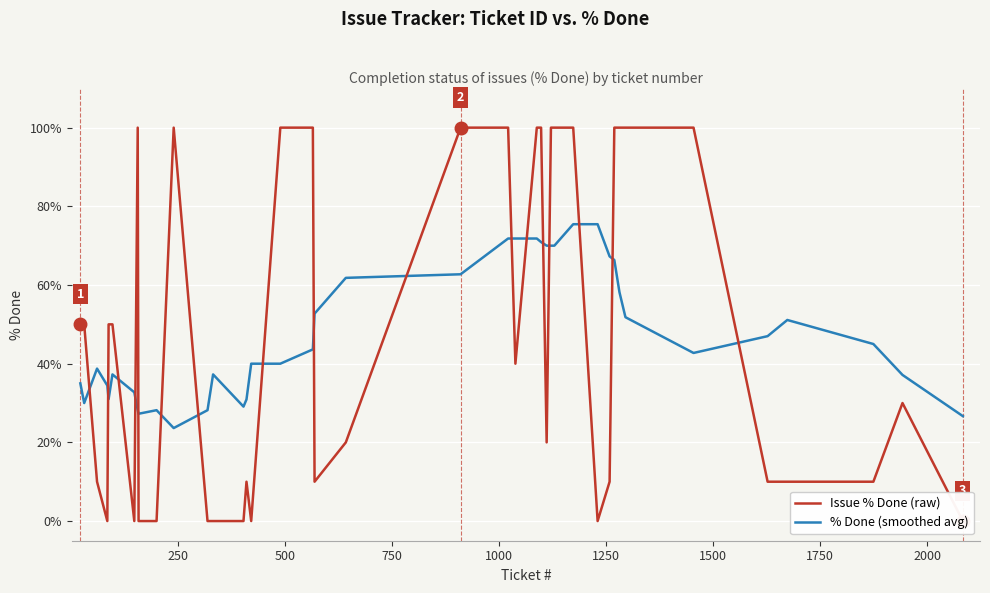

What is the maximum value for % Done (smoothed avg)?

75.5